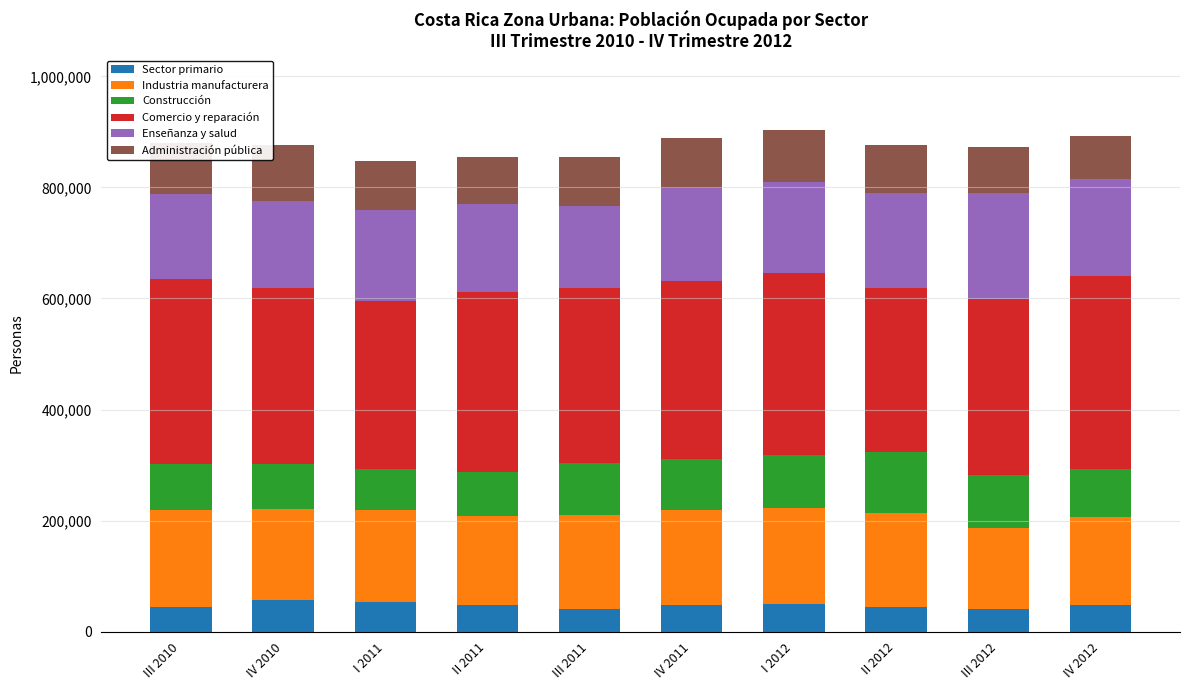

Does the chart contain stacked bars?

Yes